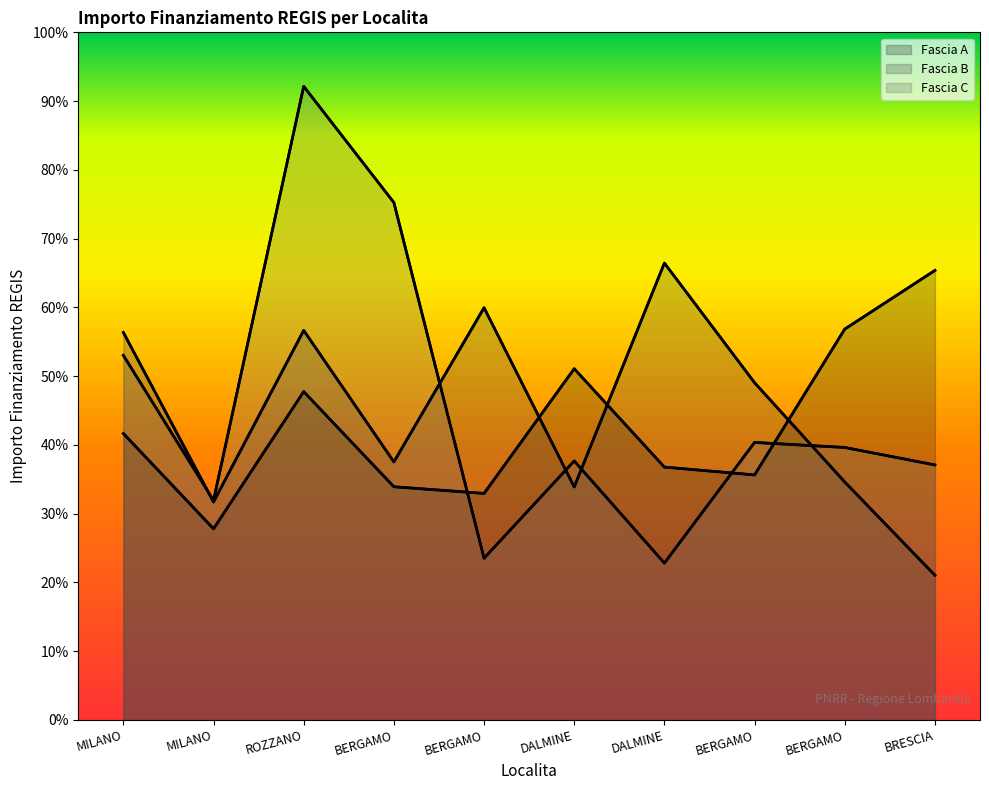

What is the difference between the maximum and minimum values in the Fascia B series?

59028.1